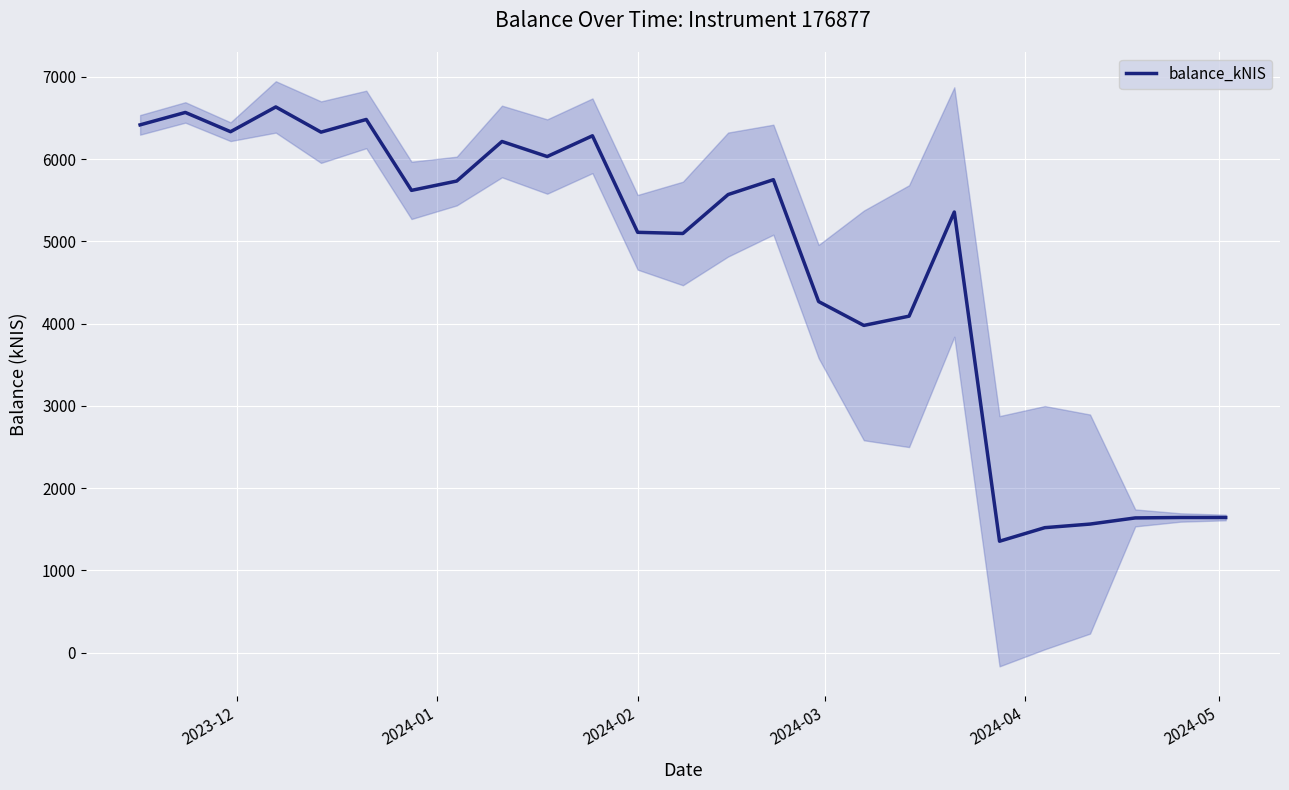

How many data points are less than 5570?

12